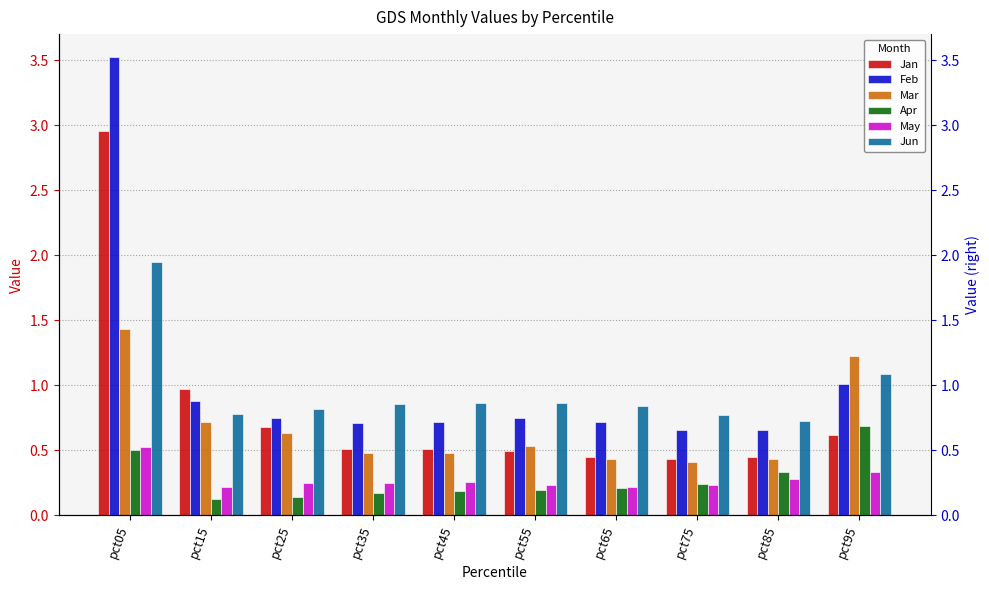

Count the number of data series in this chart.

6